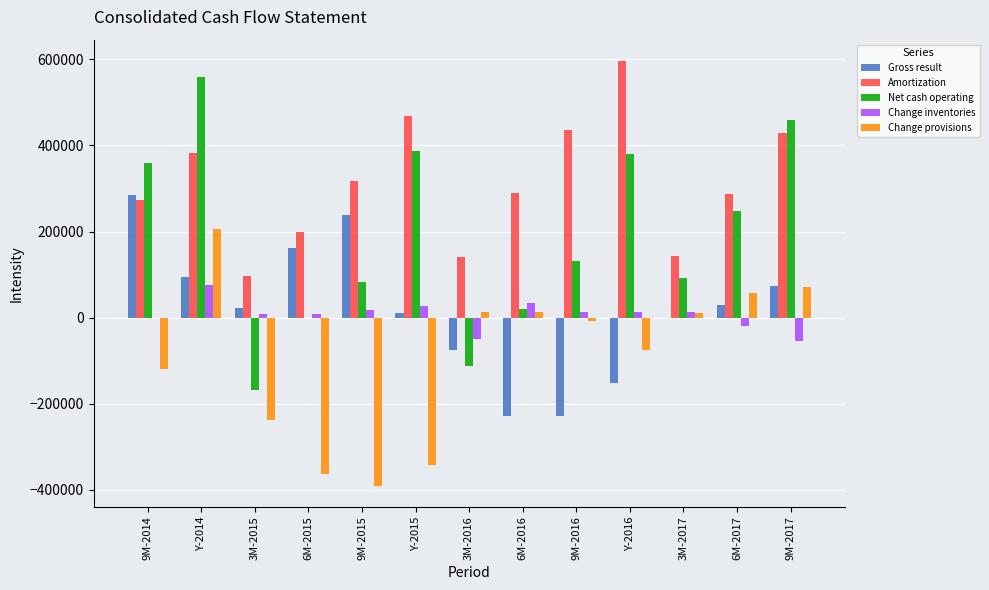

Is the value of Net cash operating at 9M-2015 greater than the value of Change provisions at Y-2014?

No